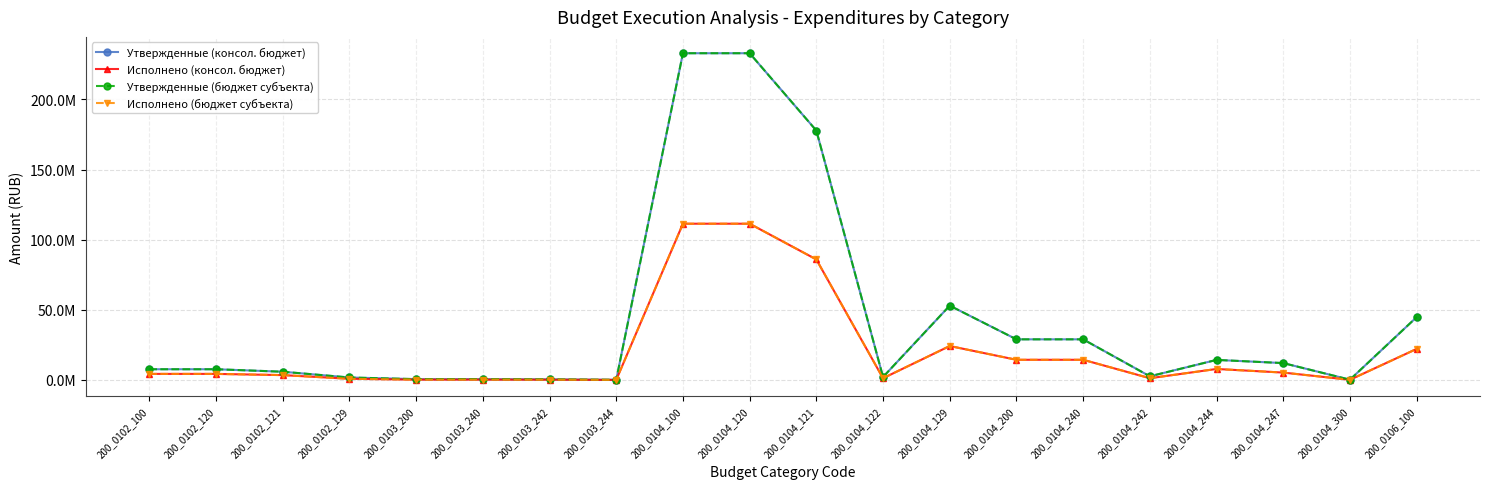

Which category has the highest value across all series?

200_0104_100